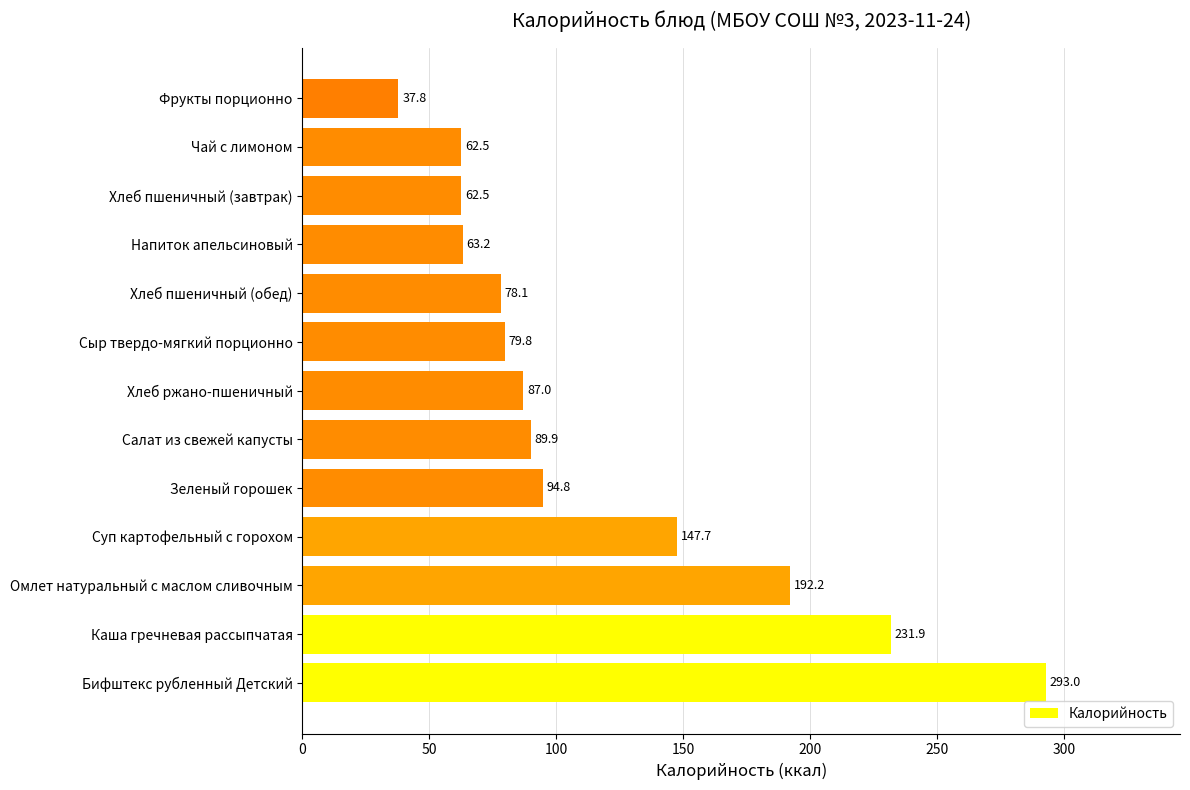

Reading bottom to top, extract all data points from this chart.

Бифштекс рубленный Детский=293.0	Каша гречневая рассыпчатая=231.9	Омлет натуральный с маслом сливочным=192.2	Суп картофельный с горохом=147.7	Зеленый горошек=94.8	Салат из свежей капусты=89.9	Хлеб ржано-пшеничный=87.0	Сыр твердо-мягкий порционно=79.8	Хлеб пшеничный (обед)=78.1	Напиток апельсиновый=63.2	Хлеб пшеничный (завтрак)=62.5	Чай с лимоном=62.5	Фрукты порционно=37.8